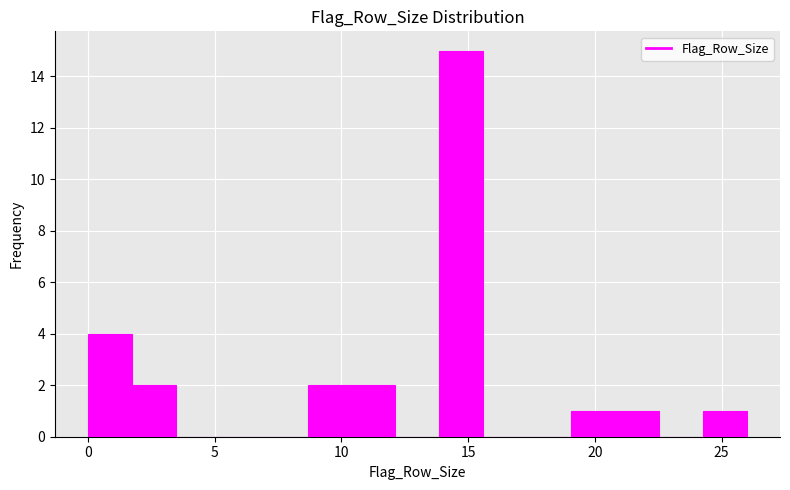

Around what value on the x-axis is the tallest bar? Give the approximate position of its centre, as read against the axis.

14.5